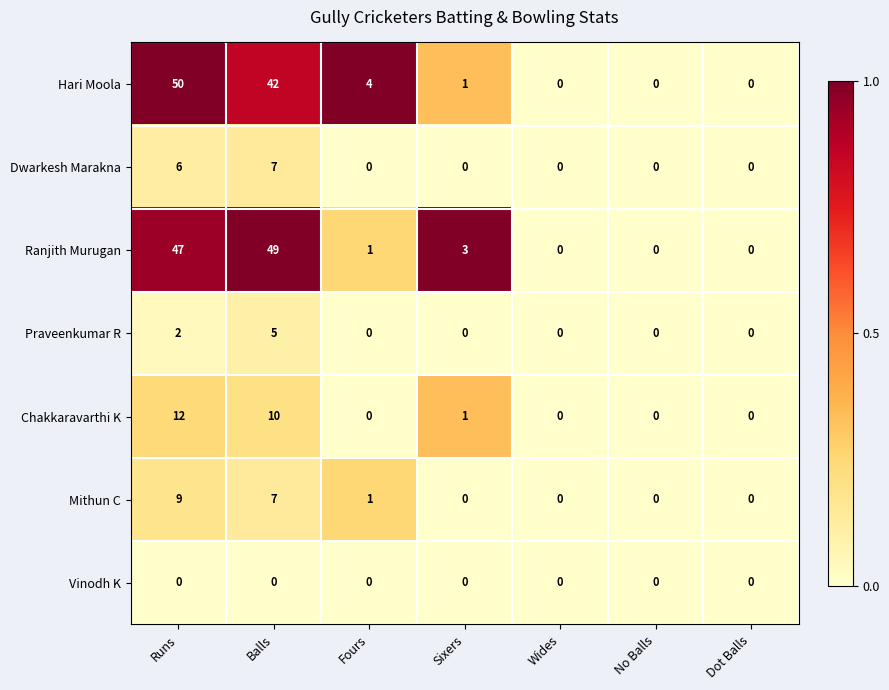

How many distinct data groups are displayed?

7